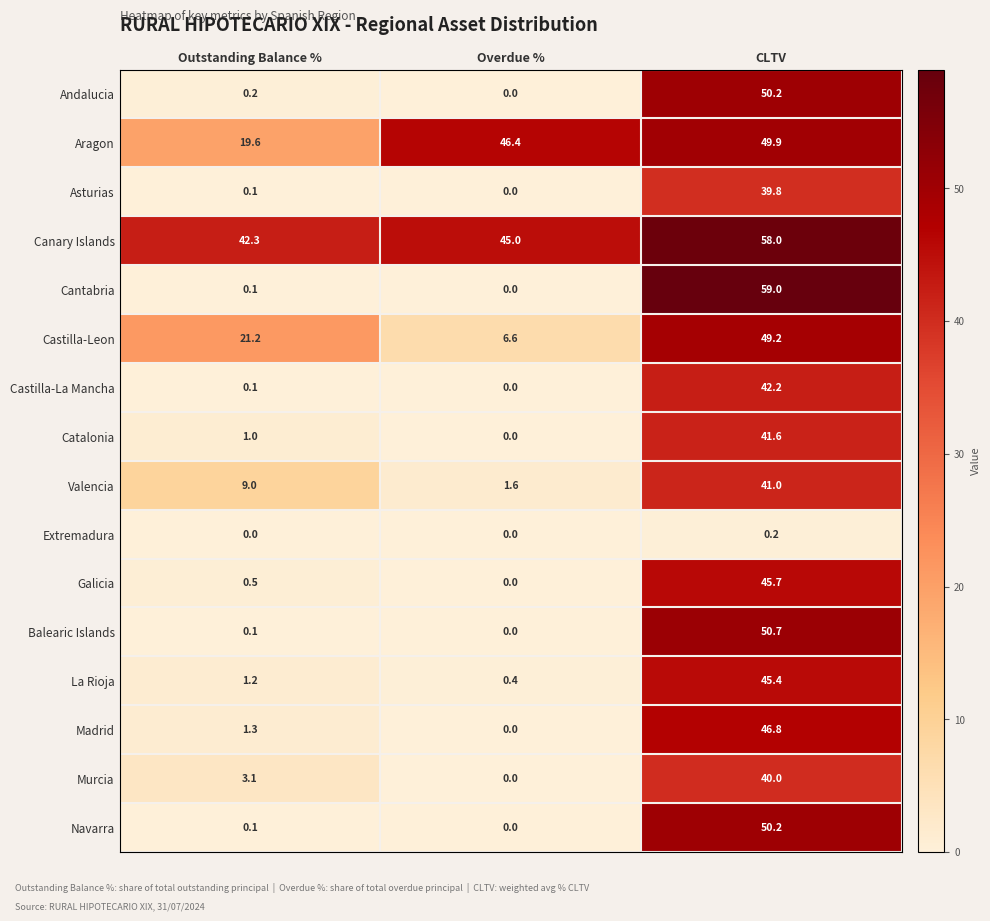

Count the number of data series in this chart.

16